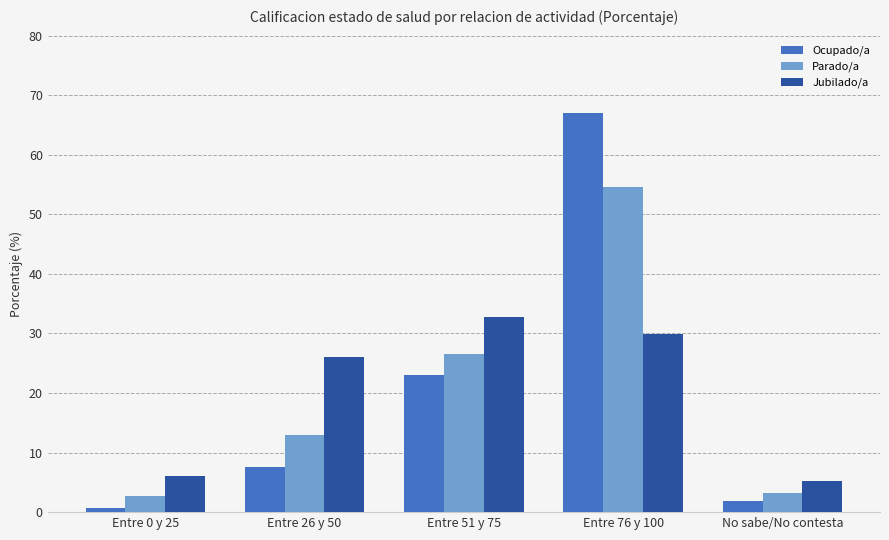

What is the smallest value displayed?

0.6